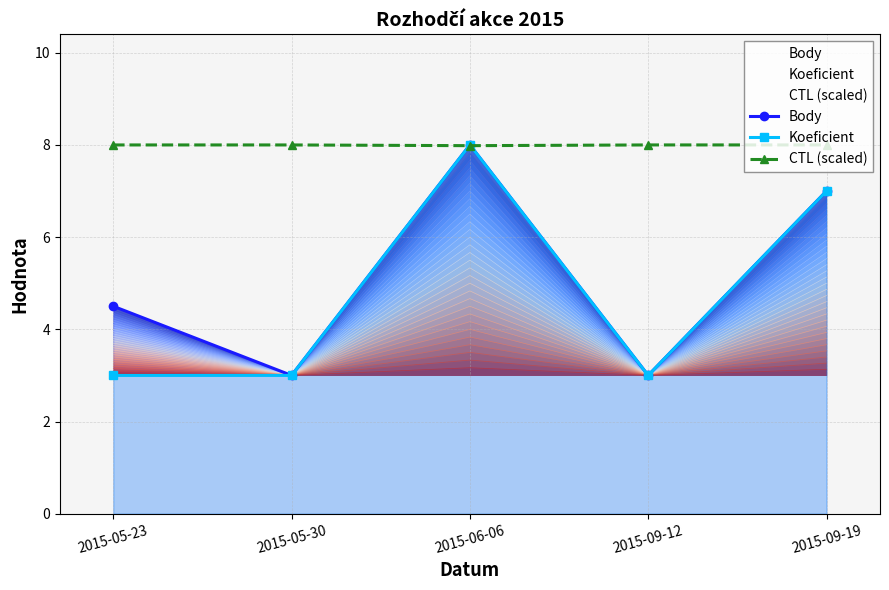

Which category has the highest value in the CTL (scaled) series?

2015-09-19